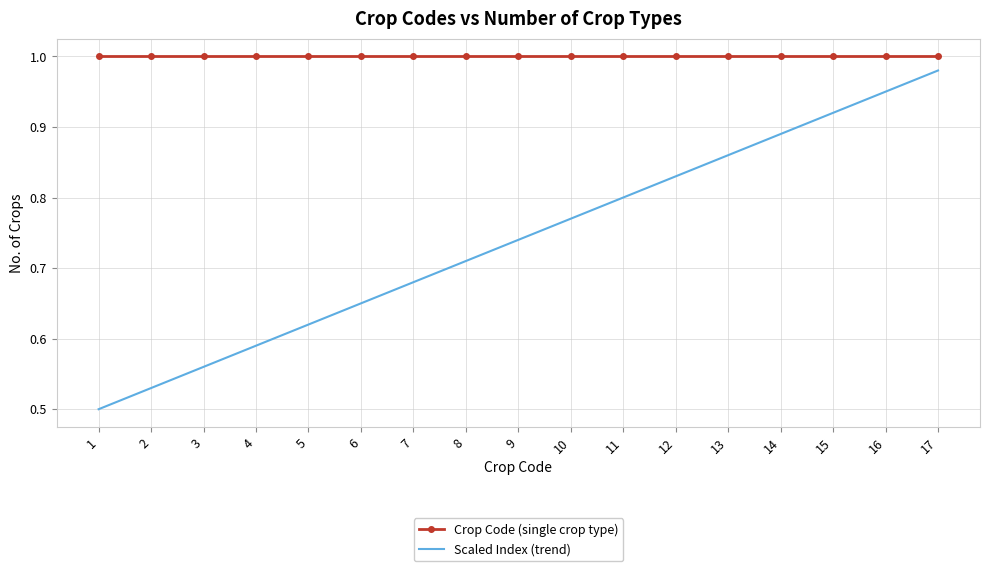

Is the value of Crop Code (single crop type) at 10 greater than the value of Scaled Index (trend) at 4?

Yes